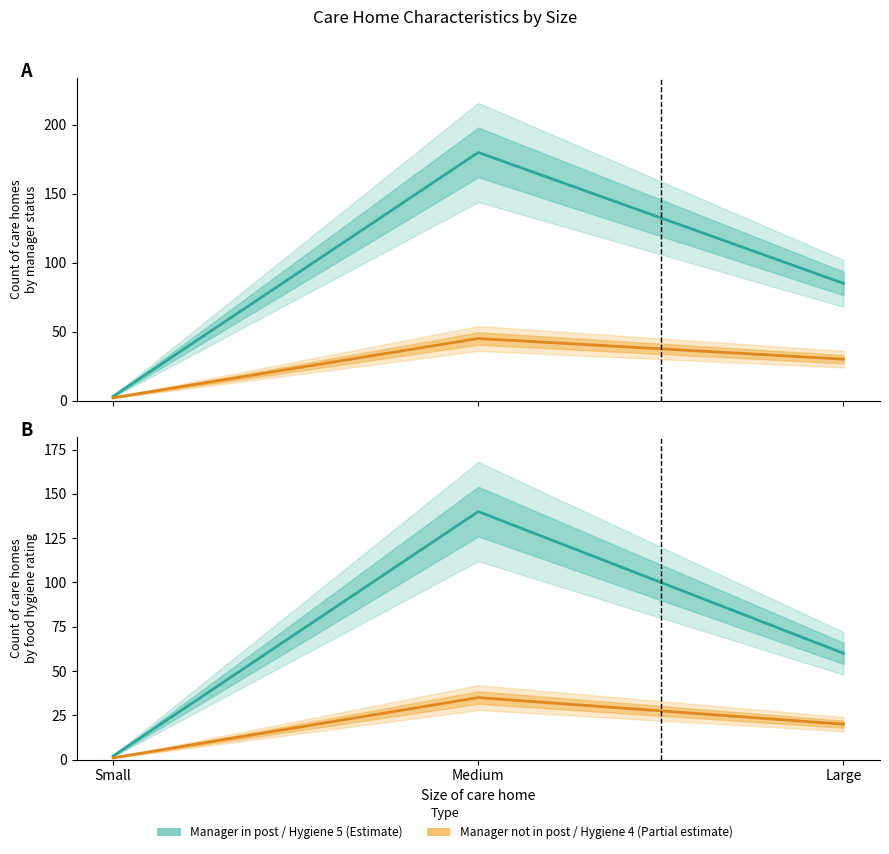

Rank the categories by Manager in post (Yes) value from highest to lowest.

Medium, Large, Small